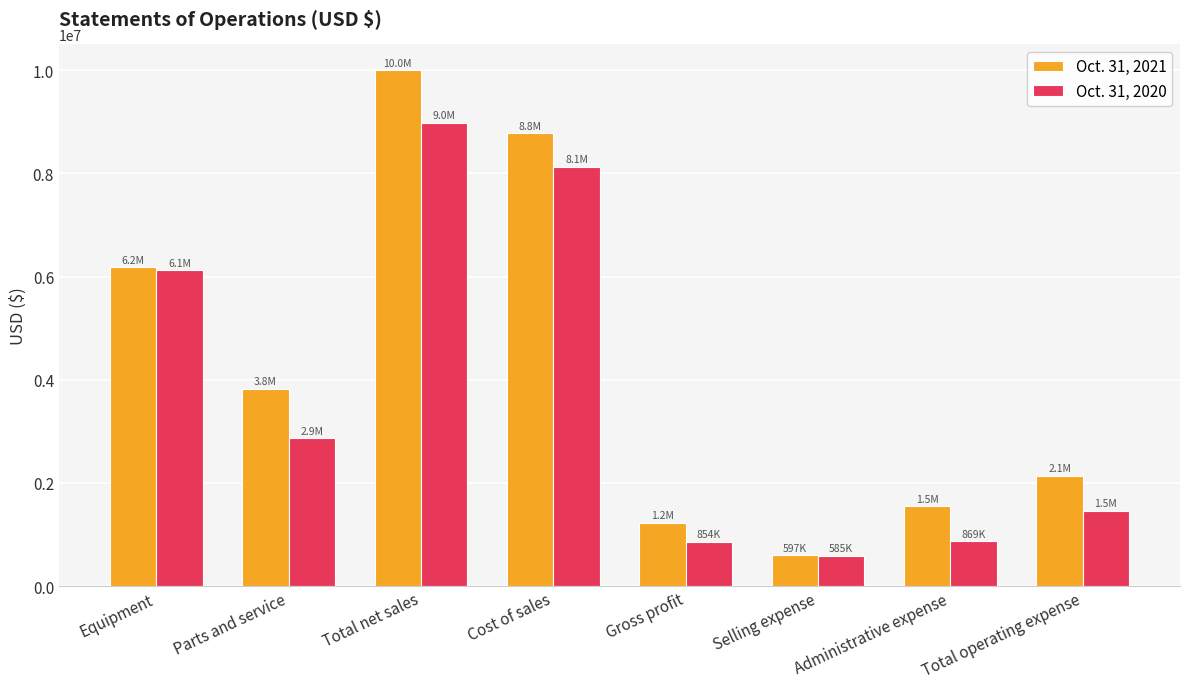

Count the number of data series in this chart.

2